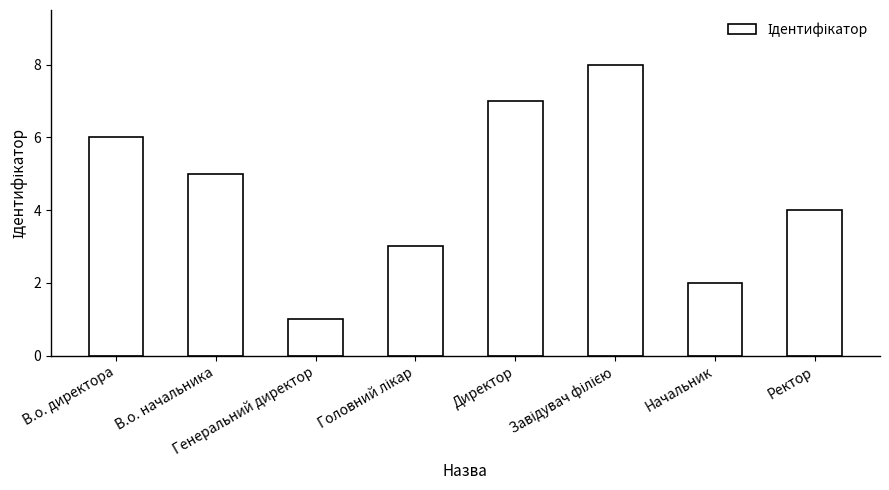

At which label does the data first exceed 5?

В.о. директора